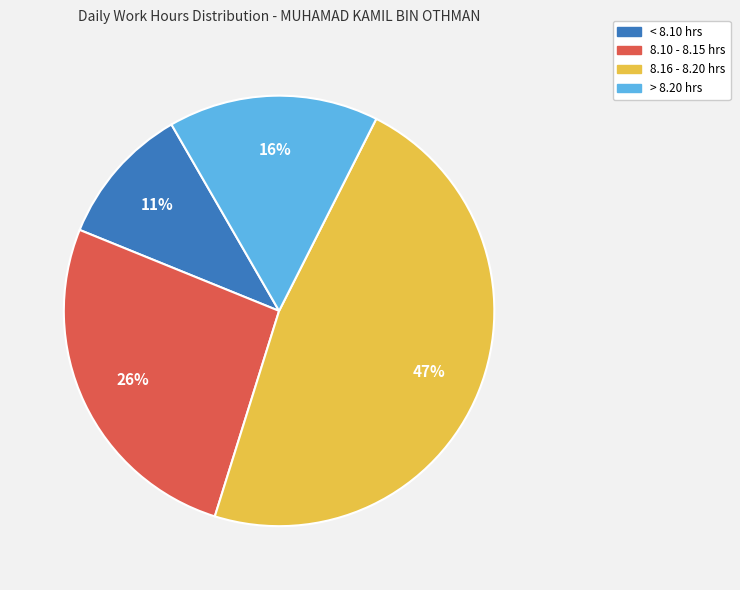

How many segments does this pie chart have?

4